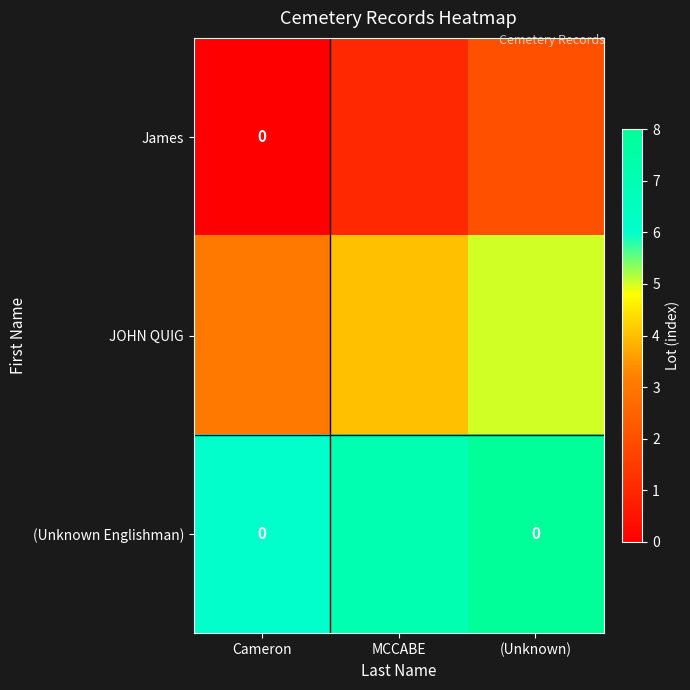

What is the minimum value for JOHN QUIG?

3